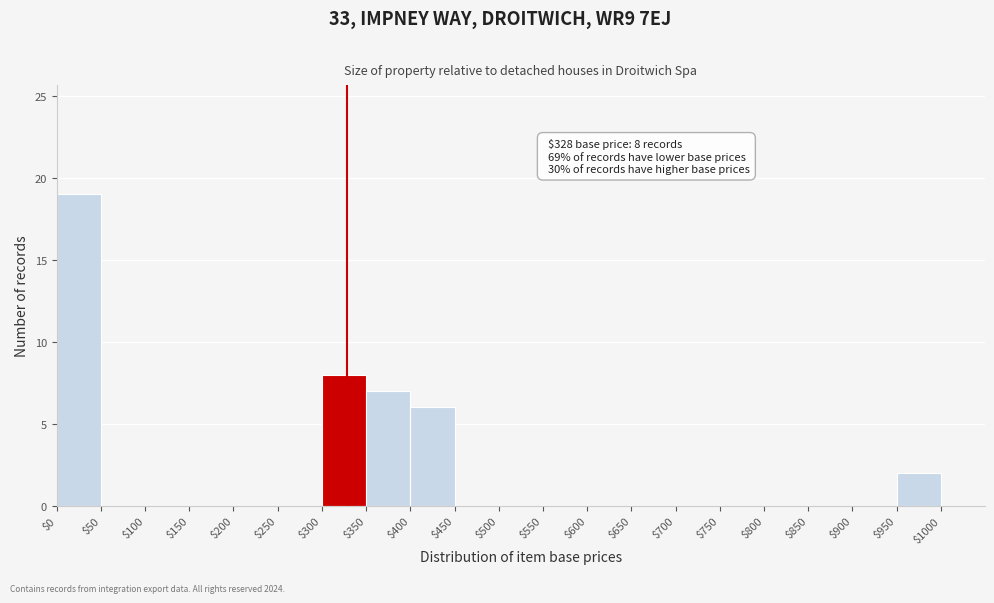

Over which range of the x-axis is the bar tallest?

0 to 50